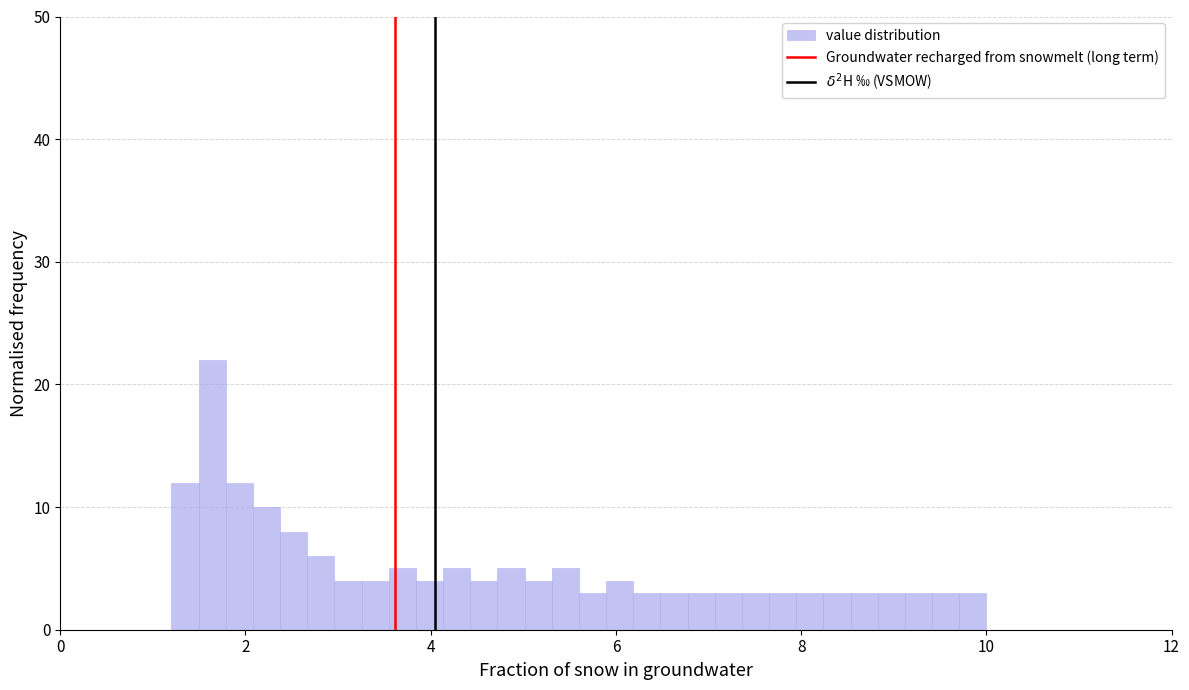

Around what value on the x-axis is the tallest bar? Give the approximate position of its centre, as read against the axis.

1.6